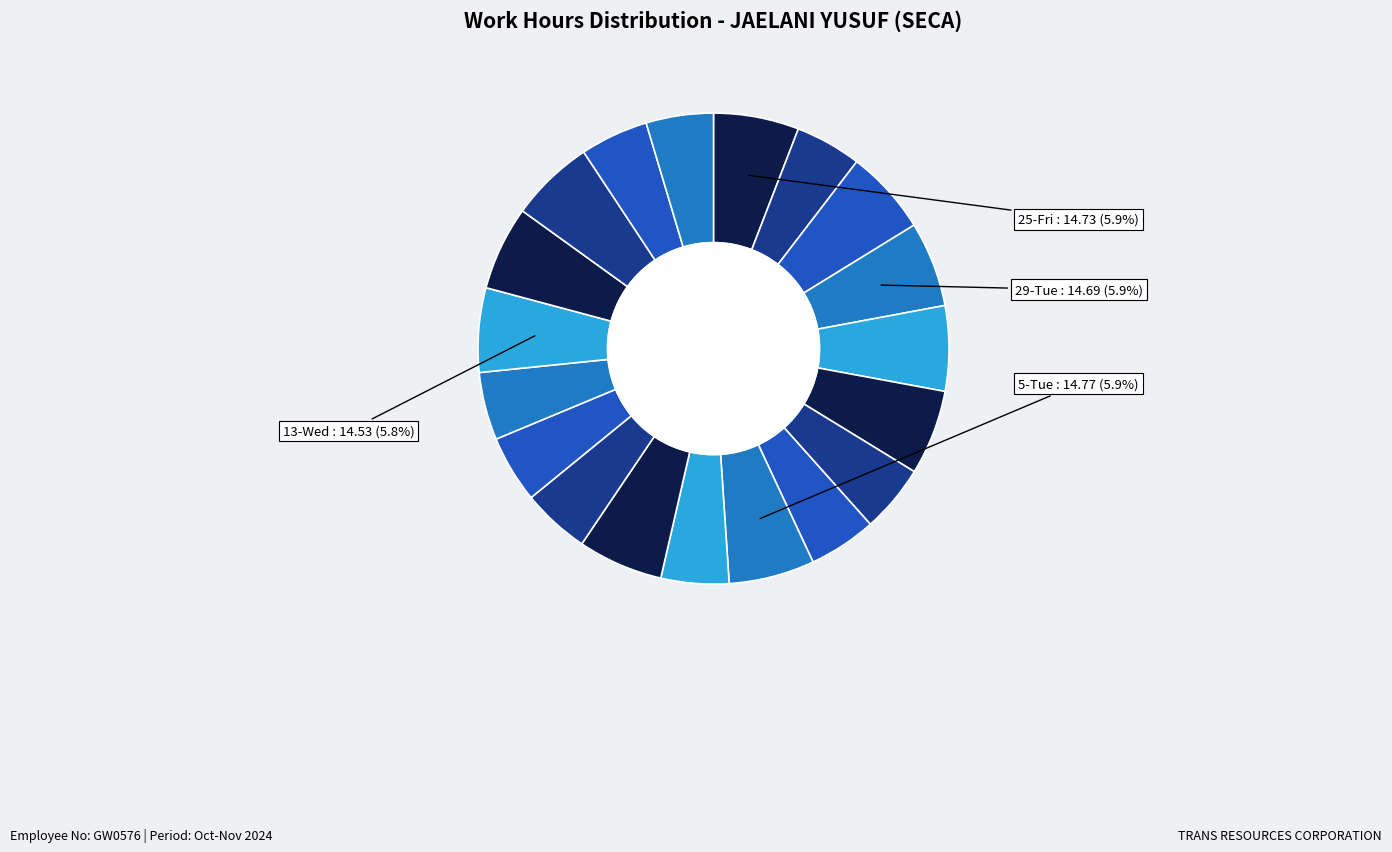

To the nearest percent, what is the difference between the largest and smallest slice percentages?

1%